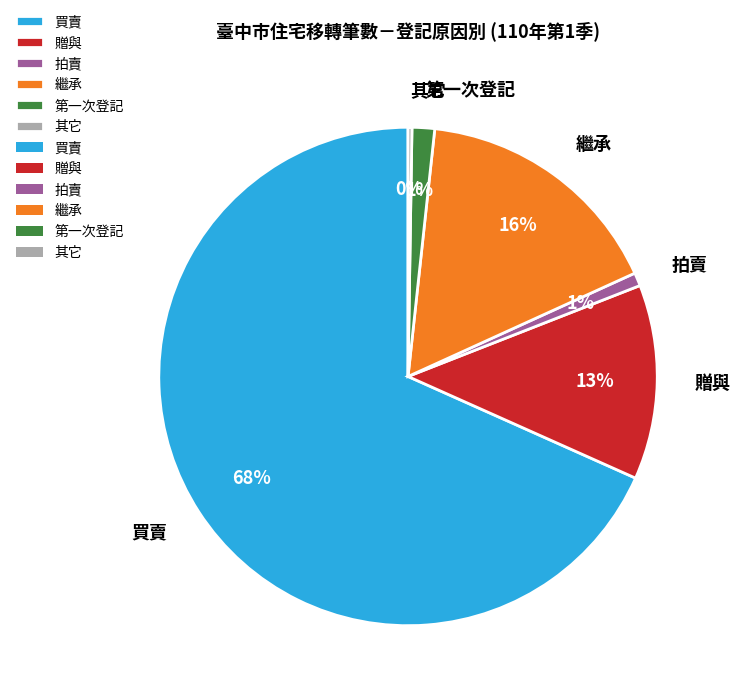

Which has a higher value, 贈與 or 拍賣?

贈與